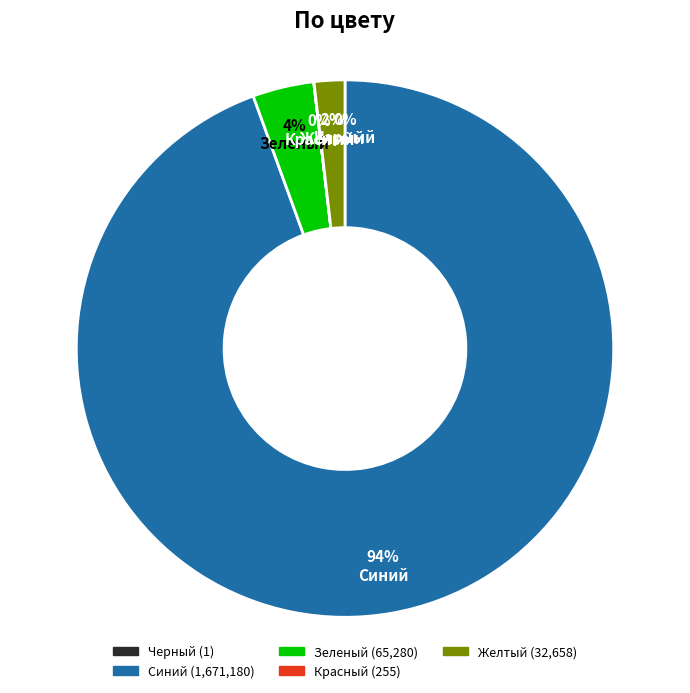

Is it true that Желтый is 2% of the pie?

True